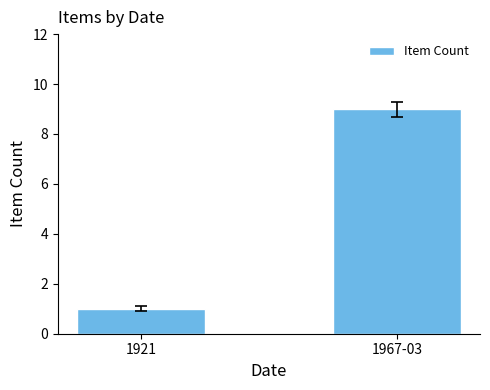

What is the minimum value shown in the chart?

1